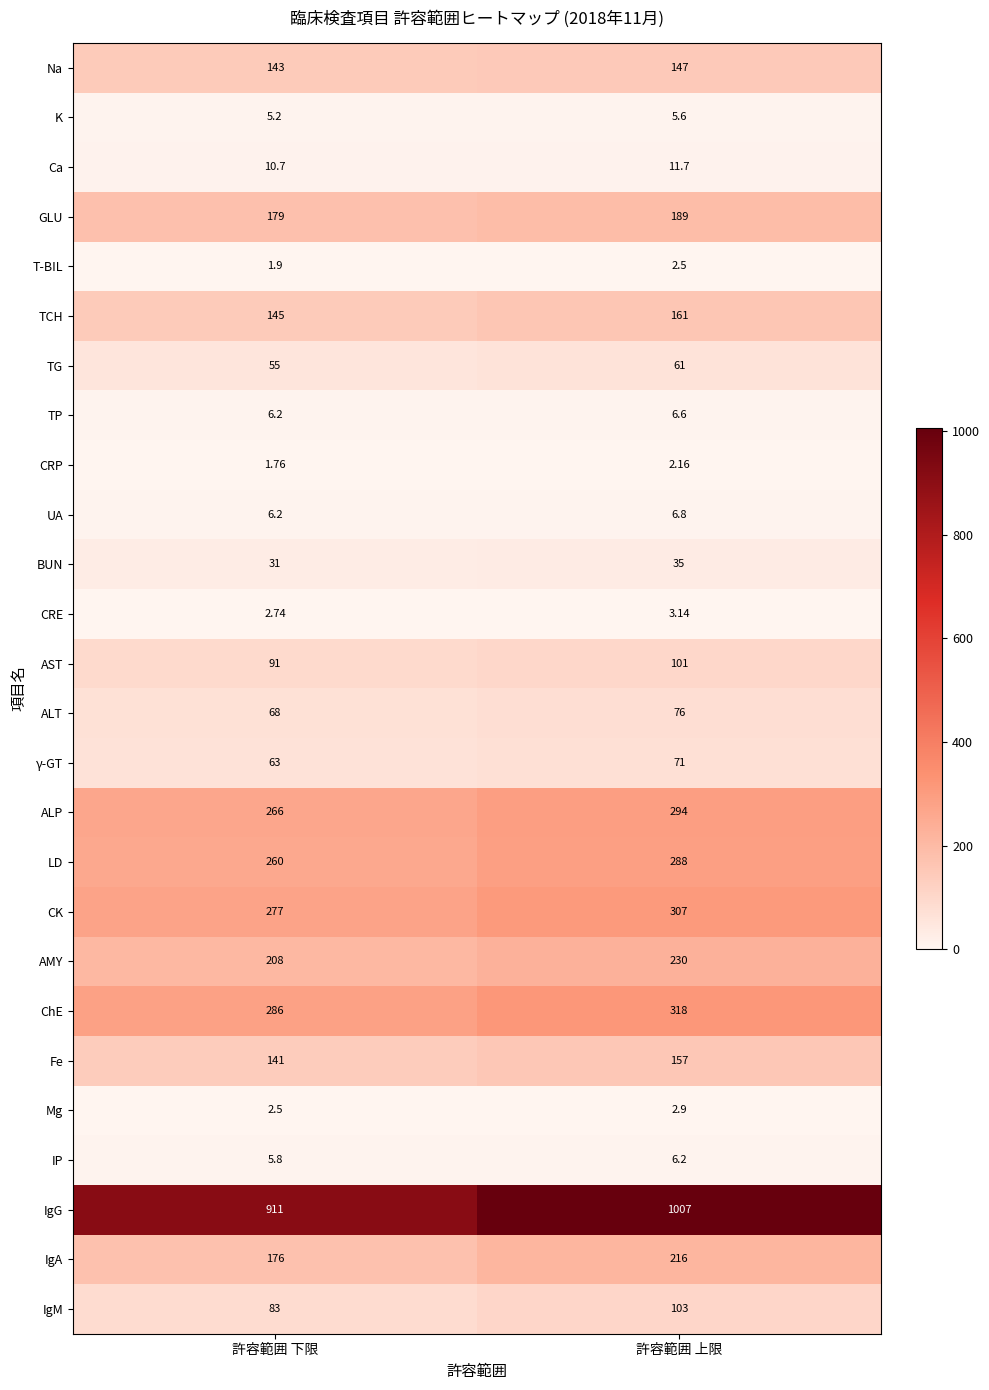

Rank the categories by GLU value from highest to lowest.

許容範囲 上限, 許容範囲 下限